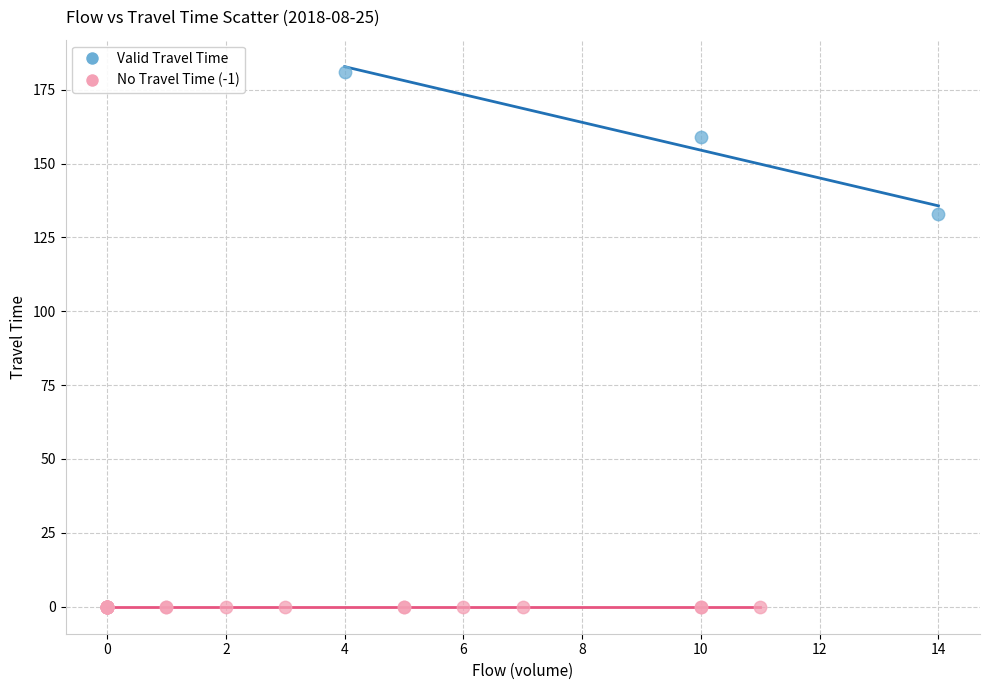

Which series contains the highest Y value?

Valid Travel Time